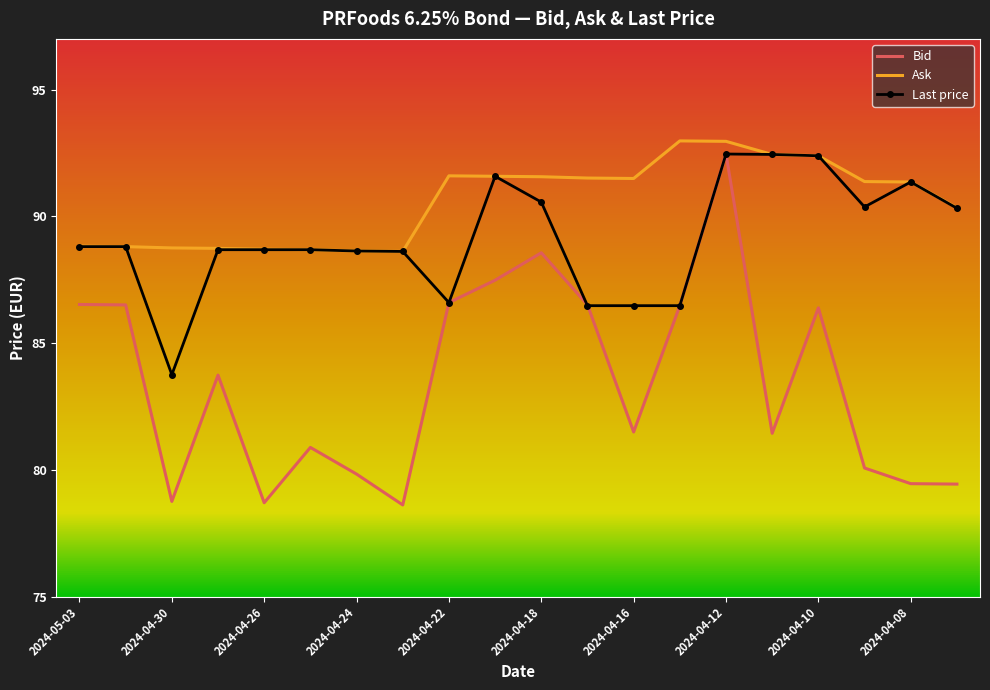

List the series in order of their overall mean, highest first.

Ask, Last price, Bid